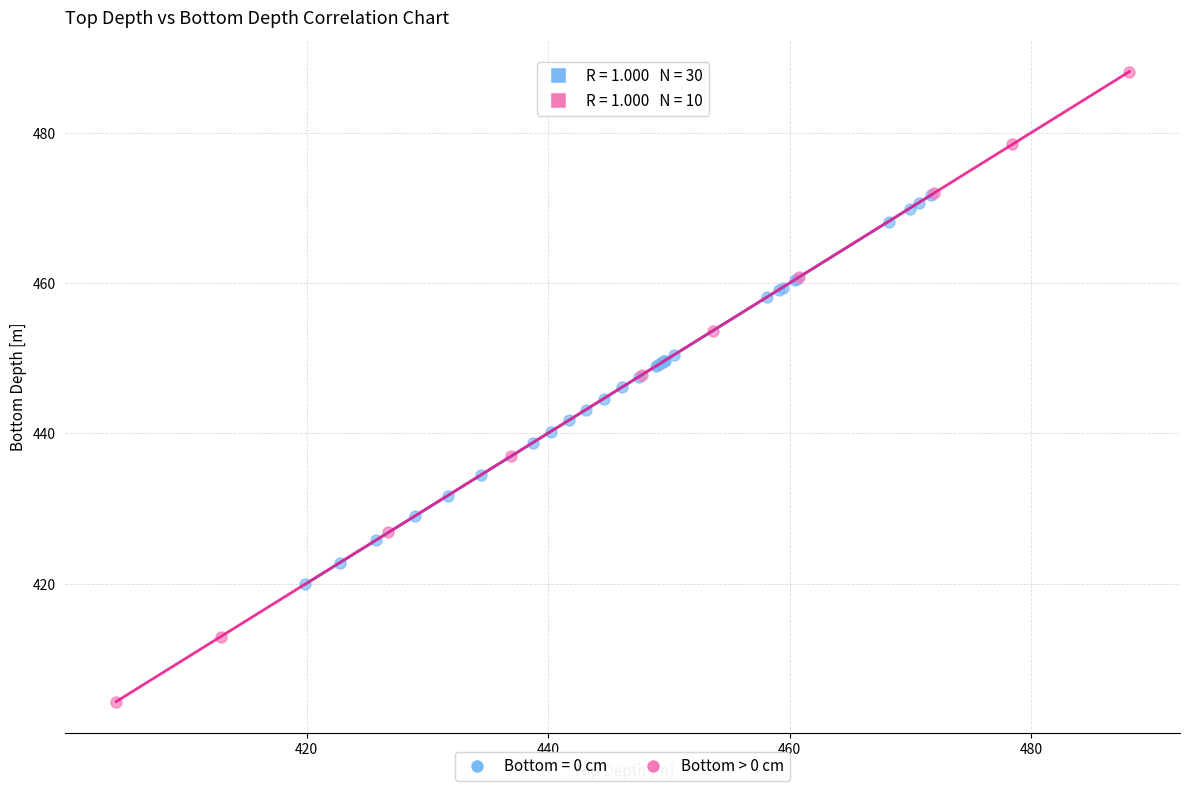

Which series has the largest Y range (max minus min)?

Bottom > 0 cm